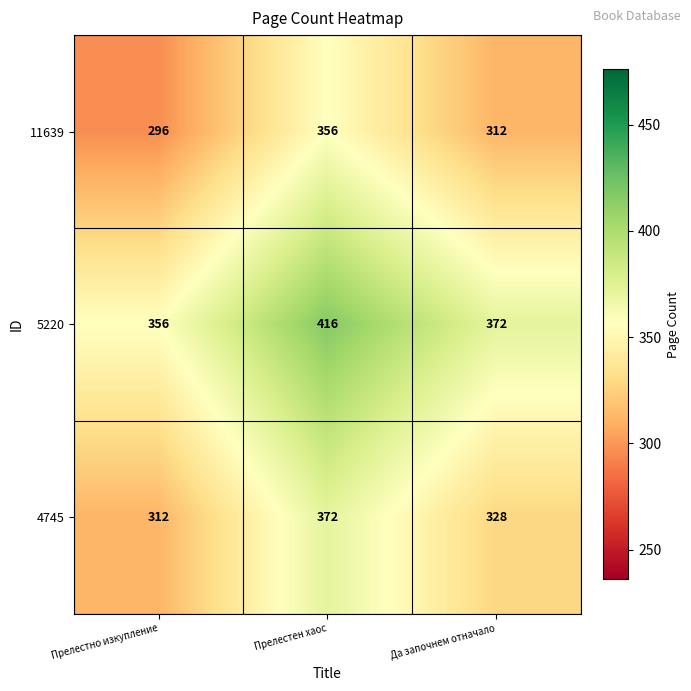

What is the total value across all series at Прелестен хаос?

1144